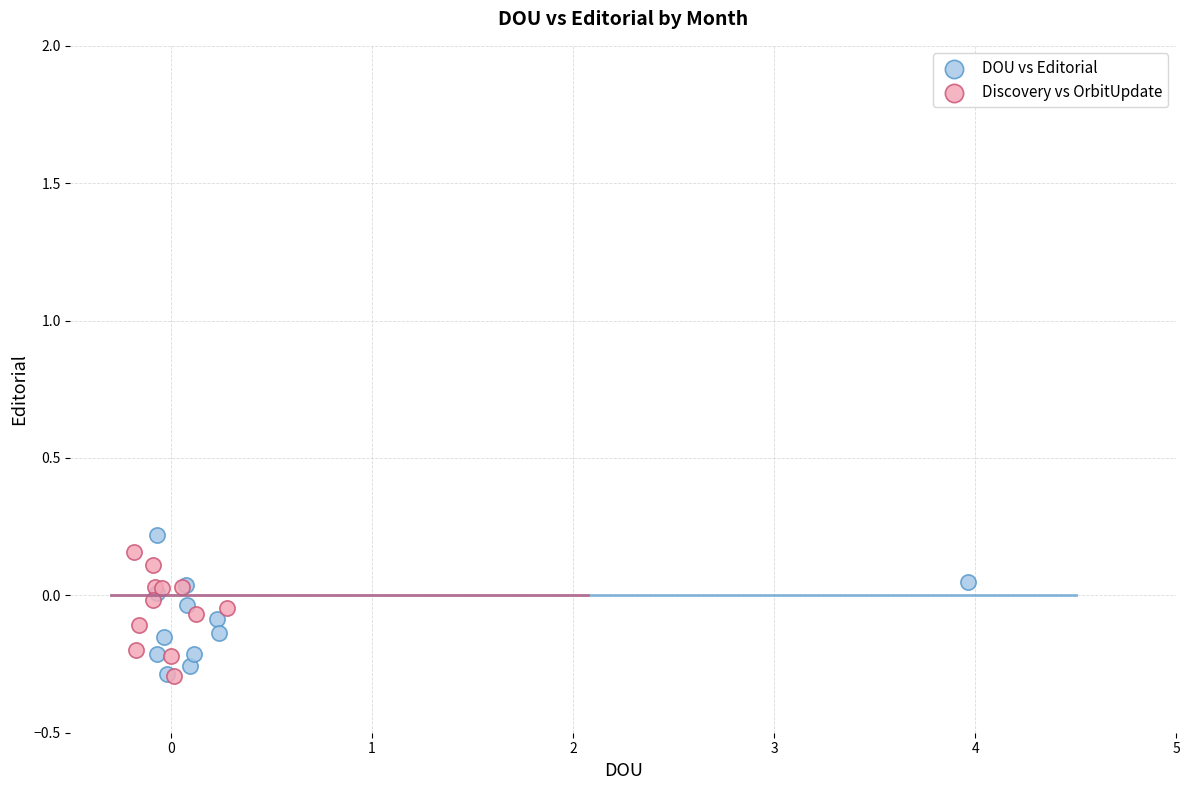

What are all the series names shown in the legend?

DOU vs Editorial, Discovery vs OrbitUpdate